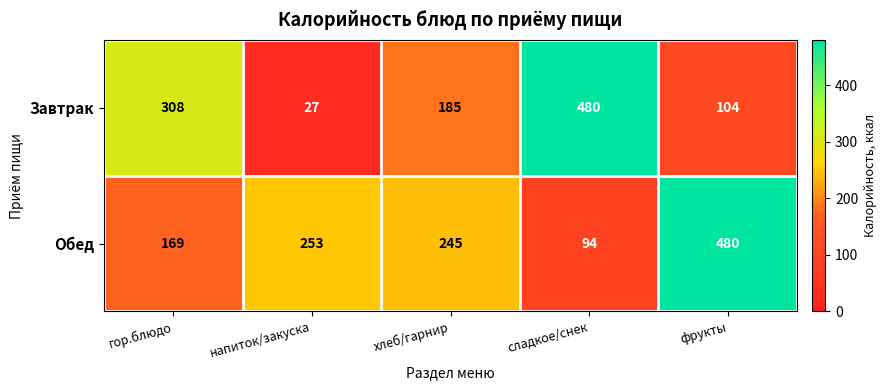

Reading left to right, transcribe all the data shown in this chart.

Завтрак: 308	27	185	480	104
Обед: 169	253	245	94	480